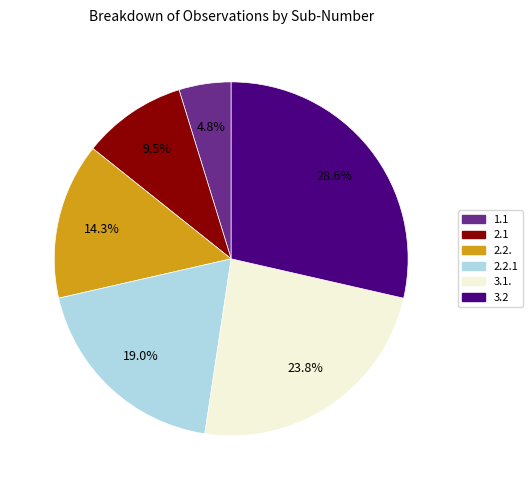

Does any single category account for the majority?

No